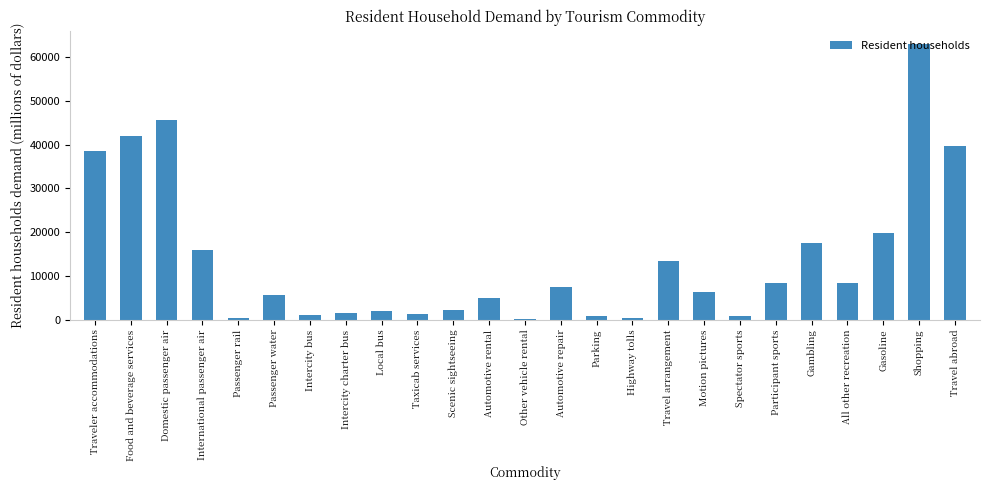

What is the label of the 5th bar from the left?

Passenger rail